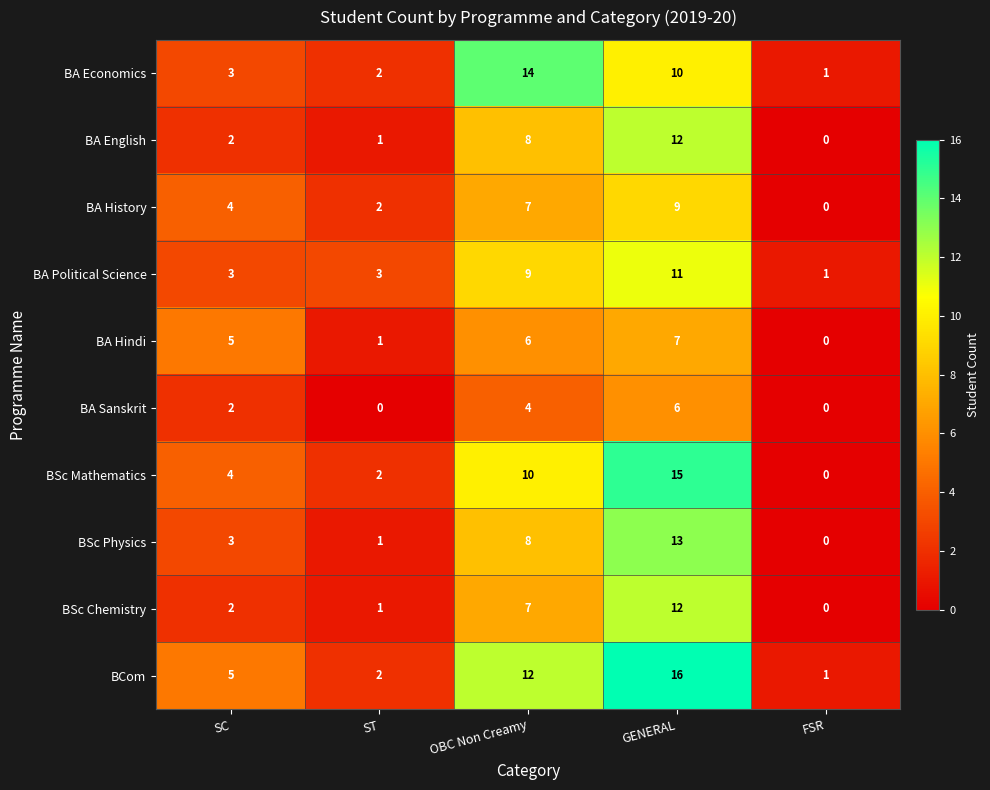

True or false: BCom has a value of 2 at ST.

True